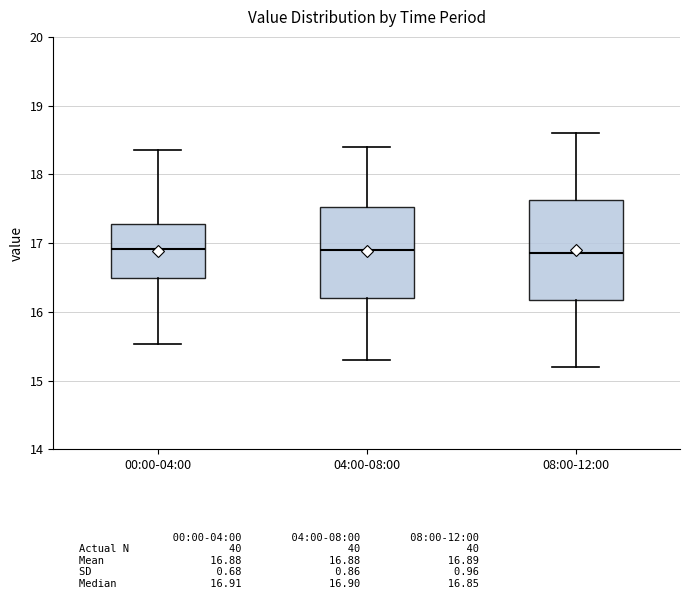

Where does the upper whisker of the box for 00:00-04:00 end on the y-axis? The values are not printed on the chart, so give them approximately, as read against the axis.

18.4